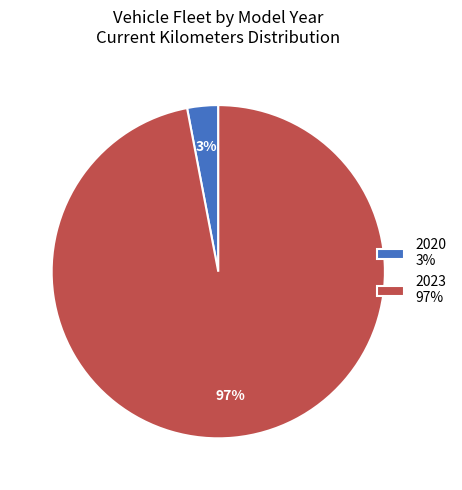

Do 2023 97% and 2020 3% together represent more than half of the pie?

Yes